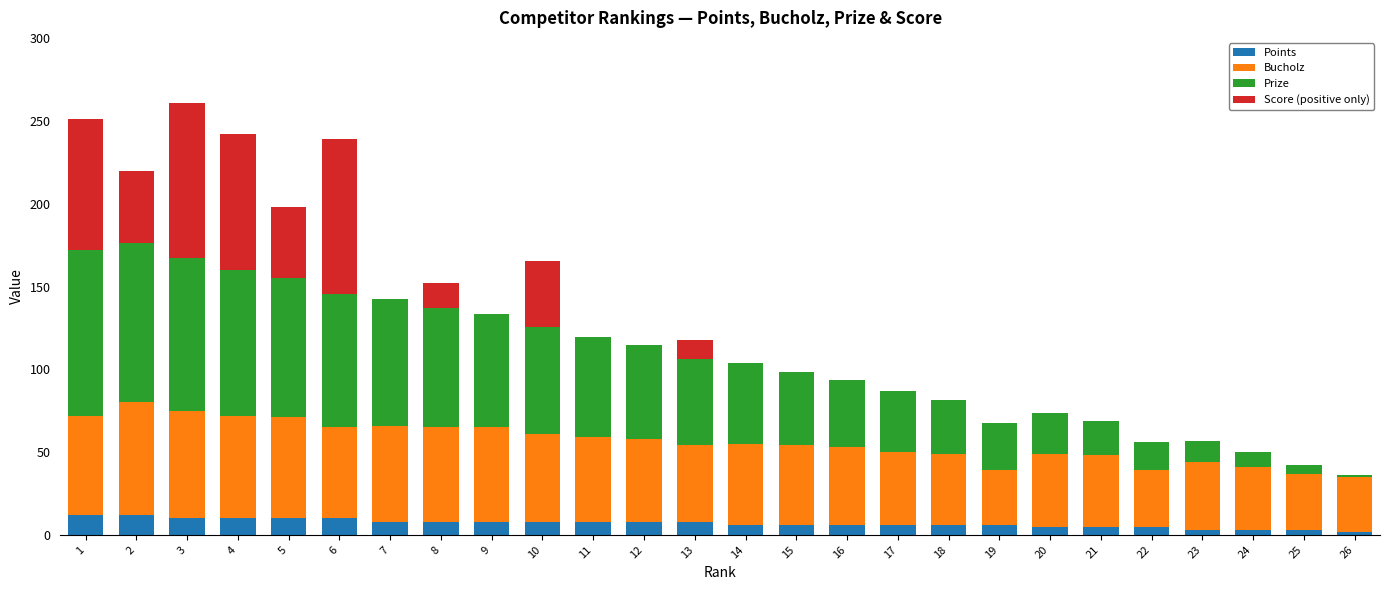

Count the number of data series in this chart.

4